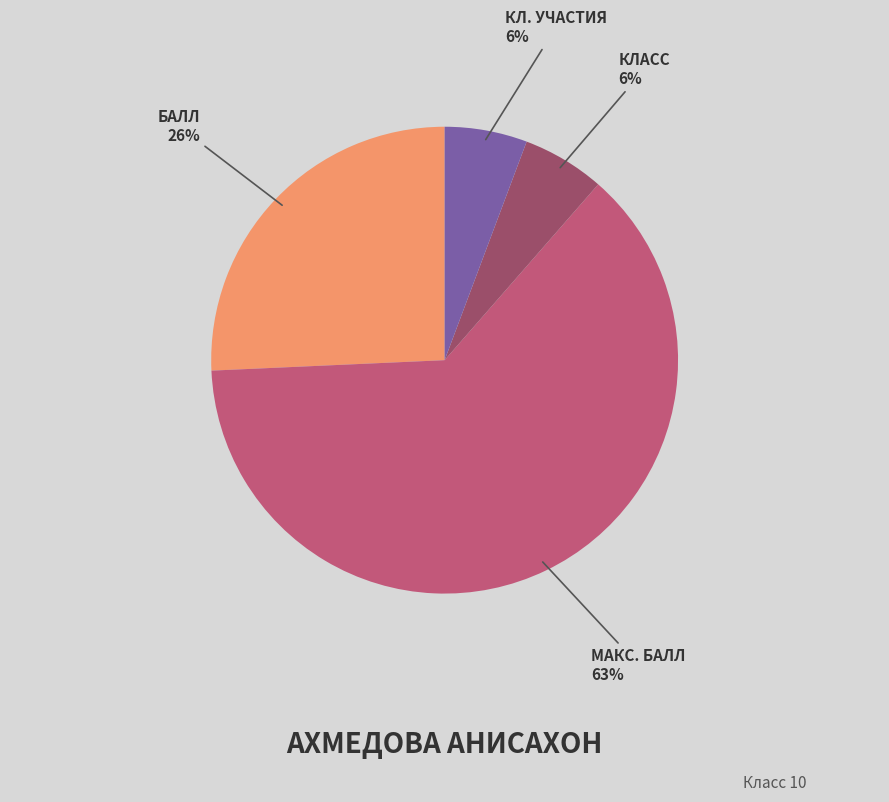

To the nearest percent, what is the average slice percentage?

25%